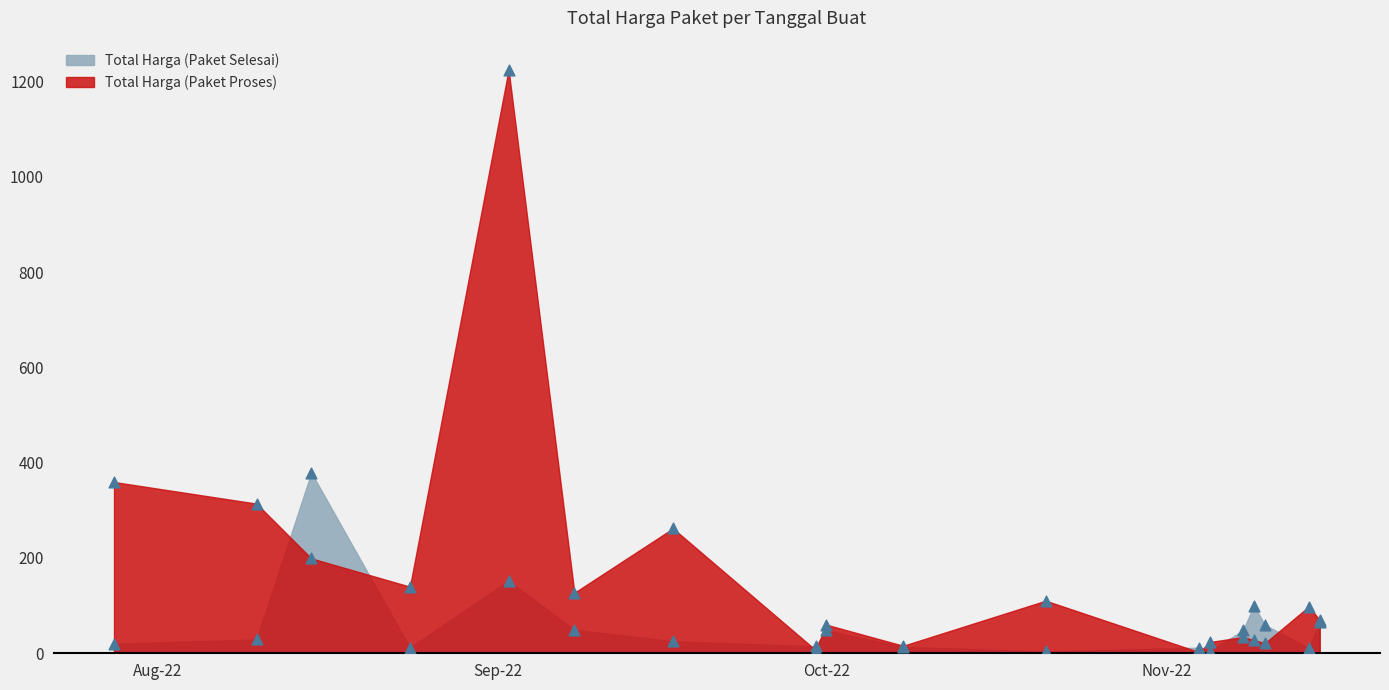

What is the total value across all series at 2022-11-14?

109.1